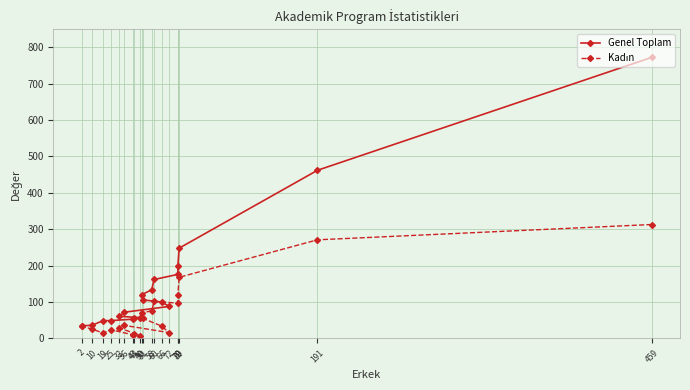

True or false: Genel Toplam and Kadın cross at least once.

False